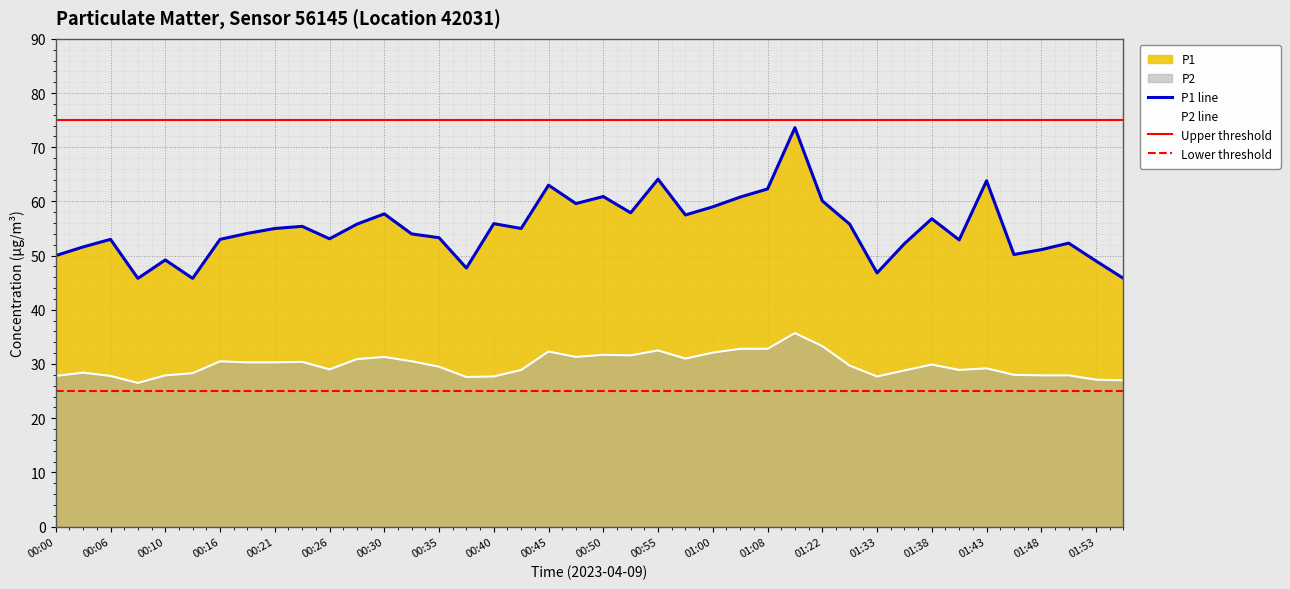

True or false: P2 and P1 cross at least once.

False